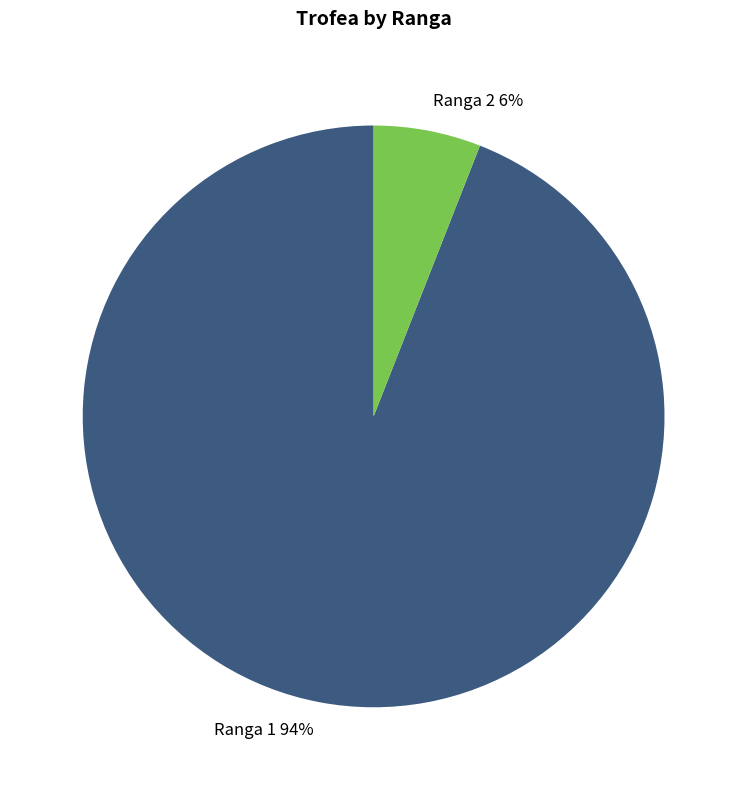

Between Ranga 1 94% and Ranga 2 6%, which is larger?

Ranga 1 94%